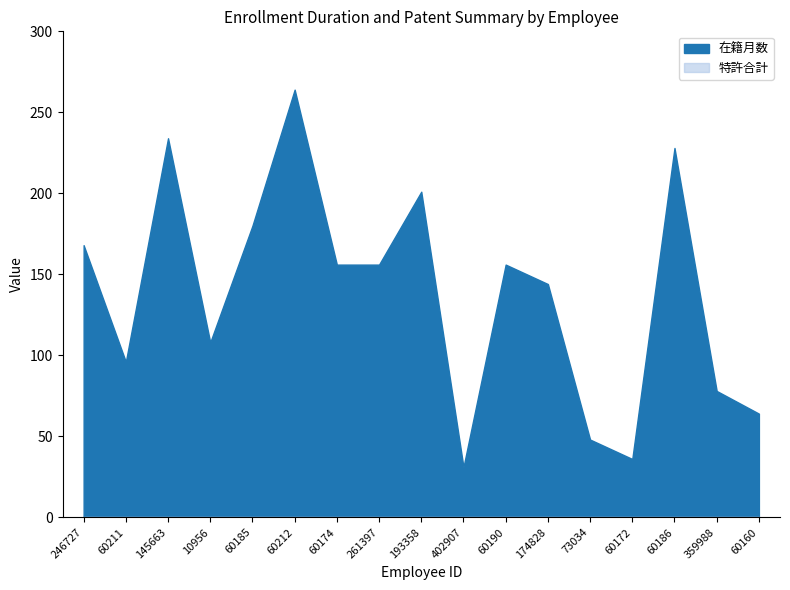

Is it true that 在籍月数 equals 138 at 359988?

False